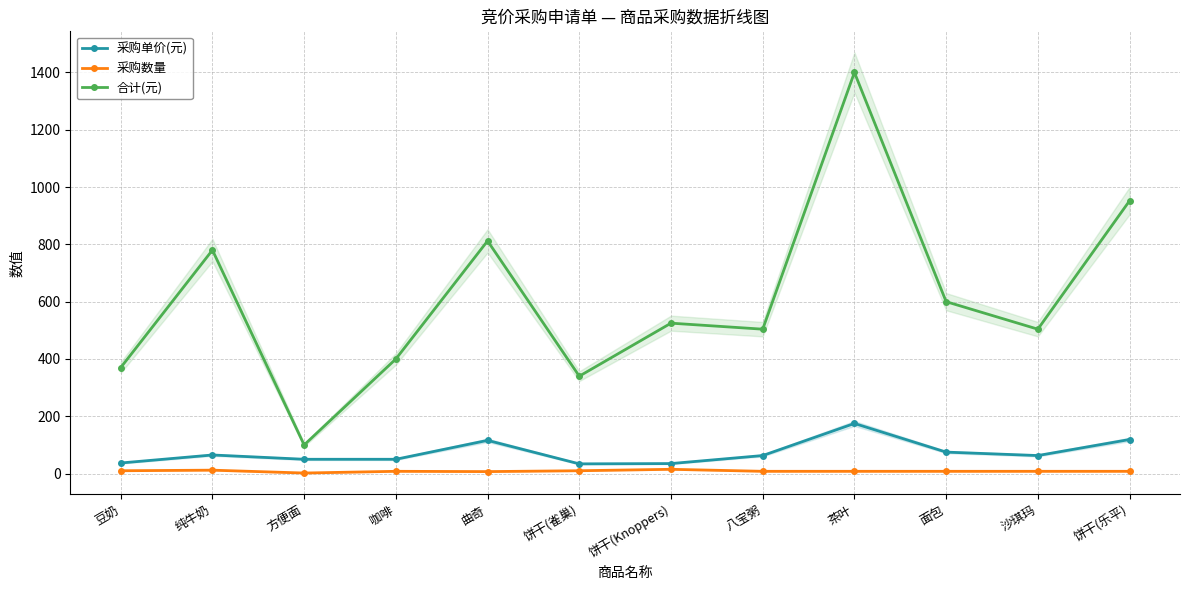

Where does the 采购单价(元) series first go above 63?

纯牛奶